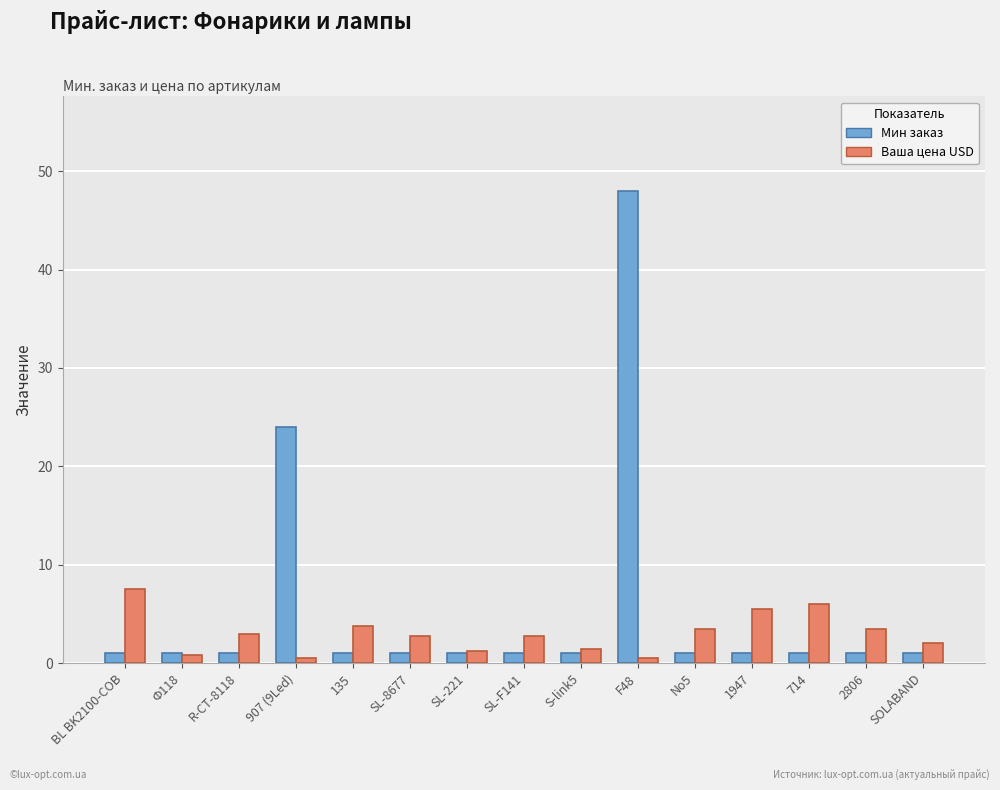

What is the sum of the Ваша цена USD values at 2806 and 714?

9.5